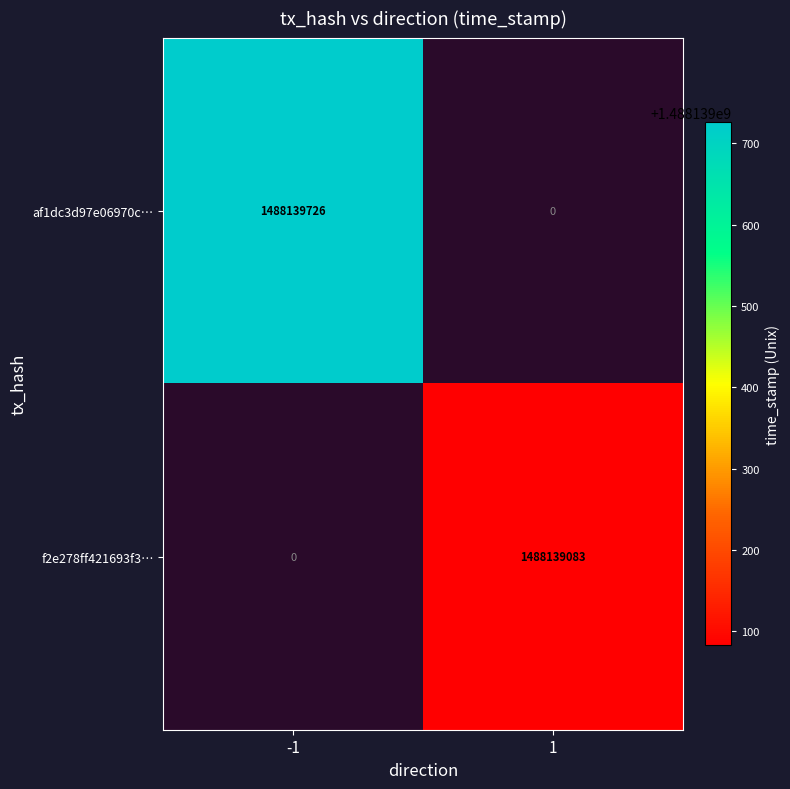

Which category has the highest value across all series?

direction_-1